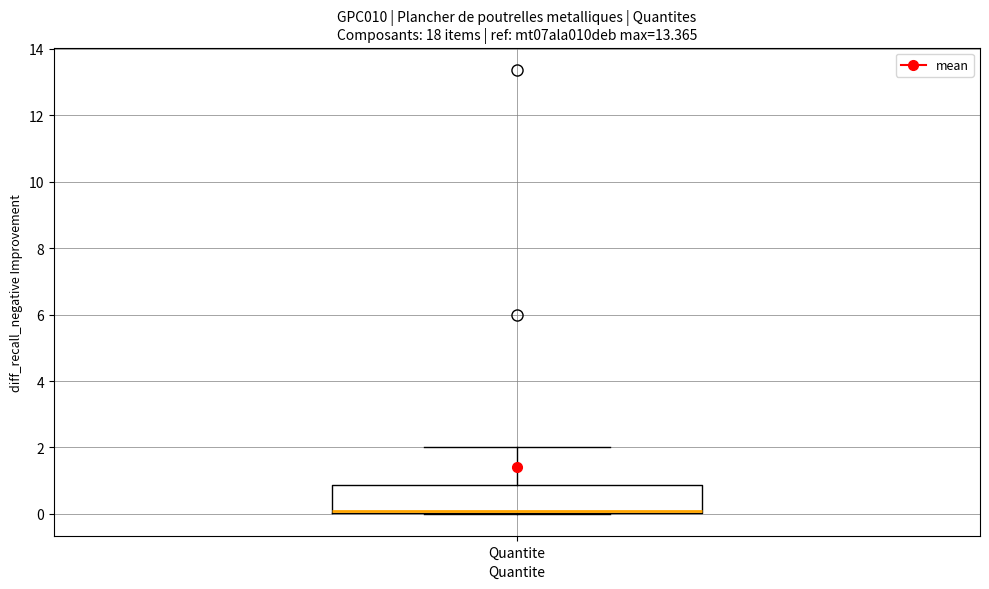

Where is the lower edge of the box for Quantite on the y-axis? The values are not printed on the chart, so give them approximately, as read against the axis.

0.0